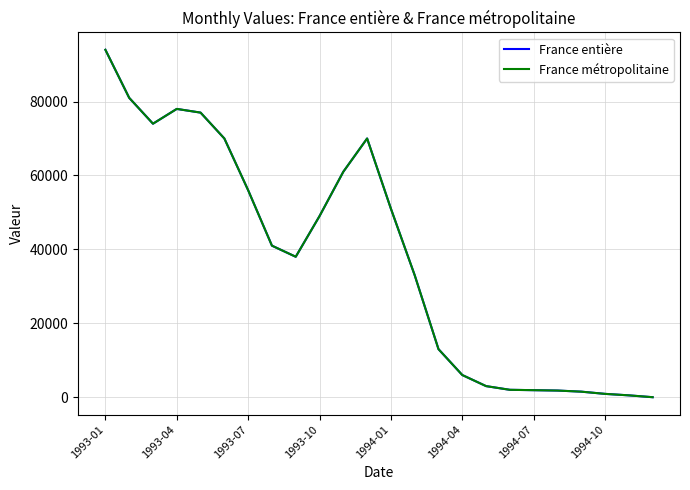

Which series has the largest total across all categories?

France entière